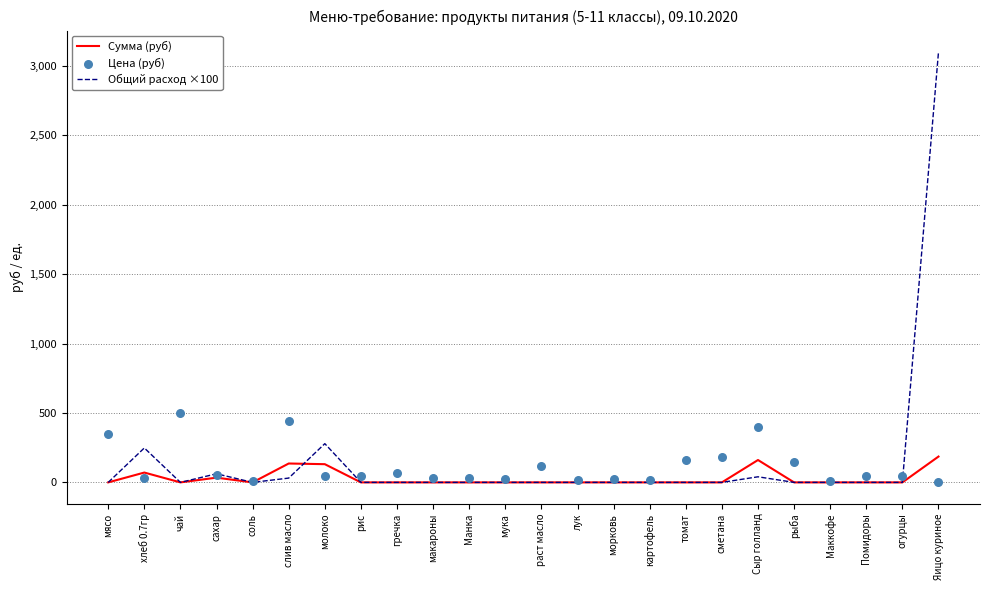

Which series contains the lowest Y value?

Сумма (руб)